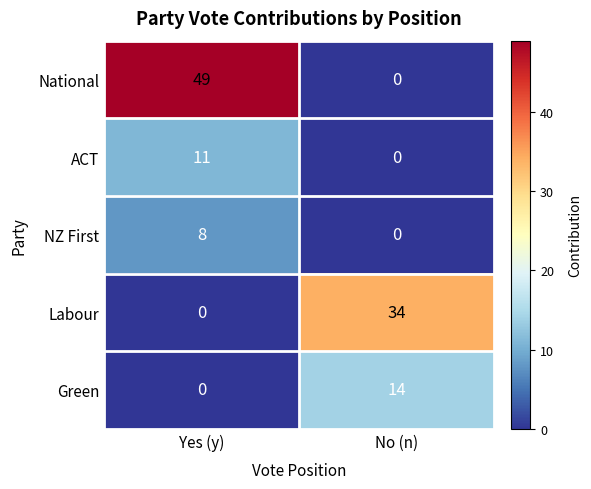

What is the average value of the NZ First series?

4